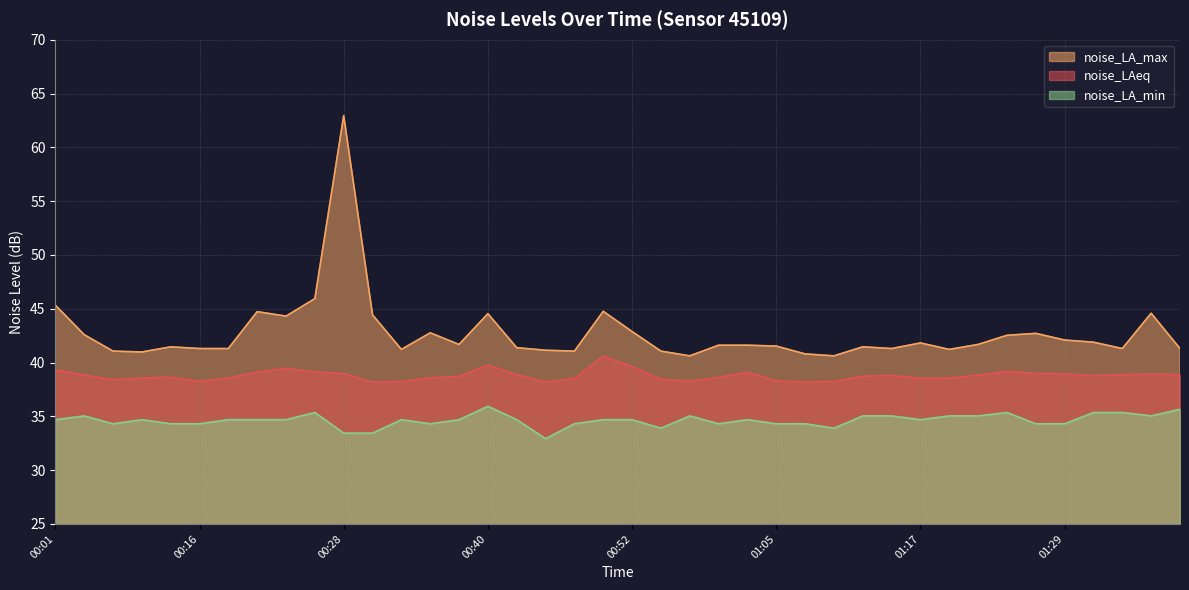

At 01:36, list the series in order from smallest to largest.

noise_LA_min, noise_LAeq, noise_LA_max